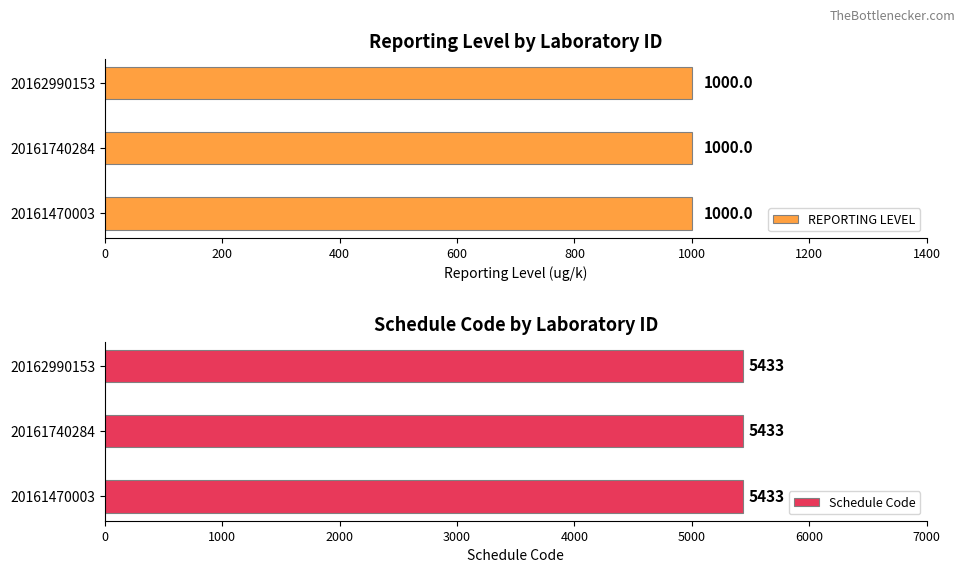

Which series changed the most between 20161470003 and 20161740284?

REPORTING LEVEL